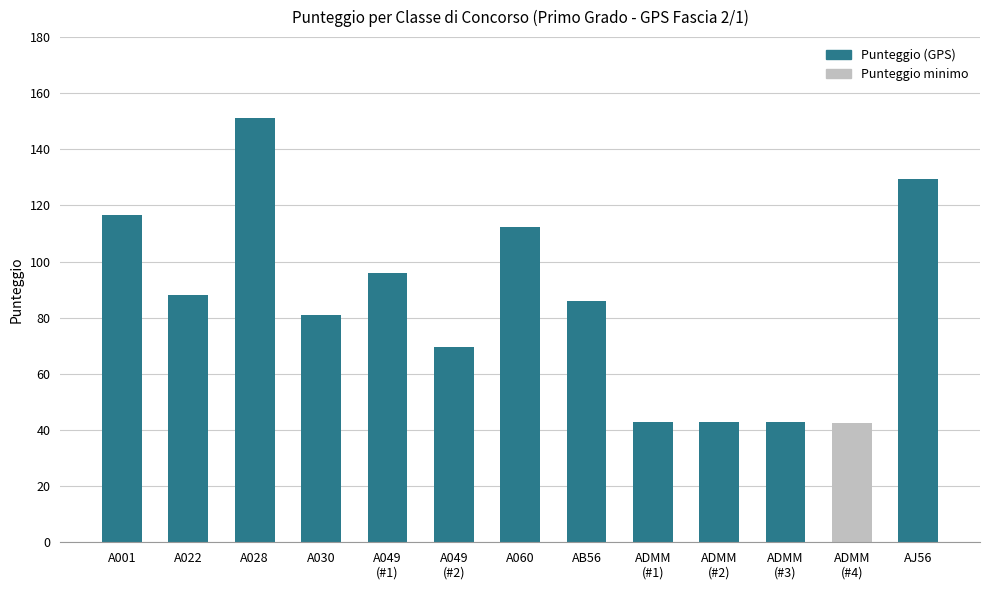

What is the label of the 1st bar from the left?

A001